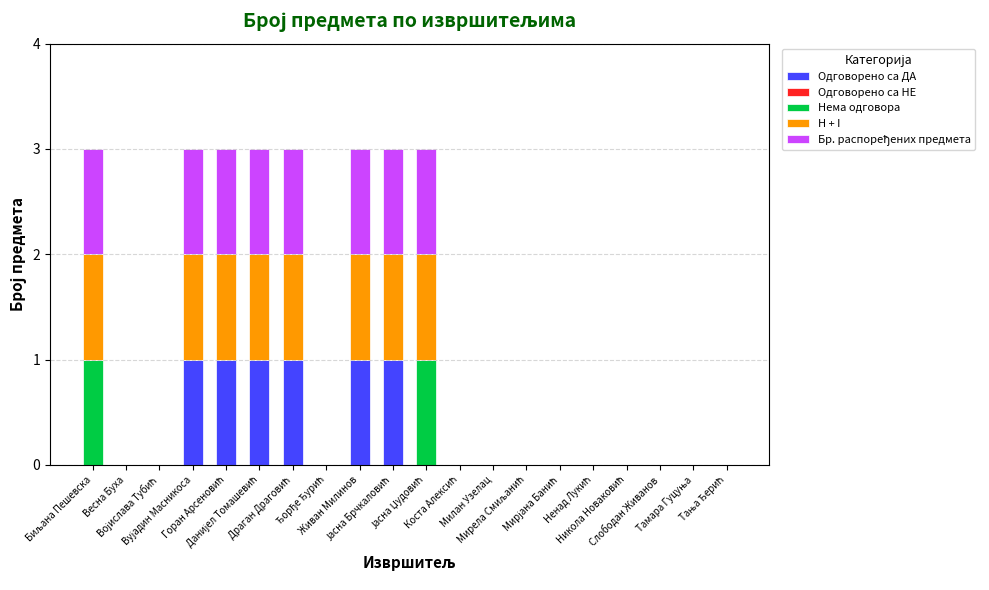

How many Нема одговора values are between 0 and 1?

20